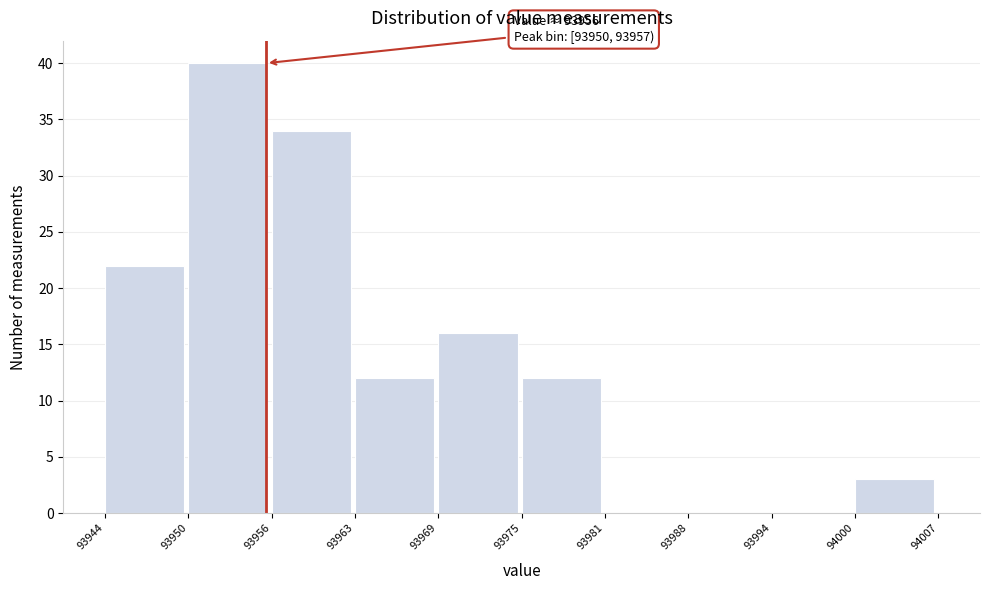

Reading left to right, transcribe all the data shown in this chart.

93944=22	93950=40	93956=34	93963=12	93969=16	93975=12	93981=0	93988=0	93994=0	94000=3